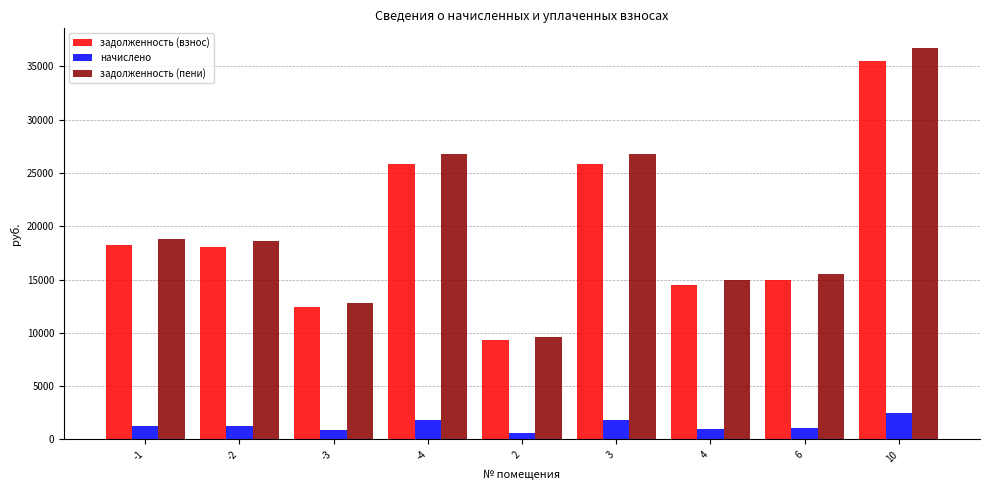

What is the label of the 2nd bar from the left?

-2